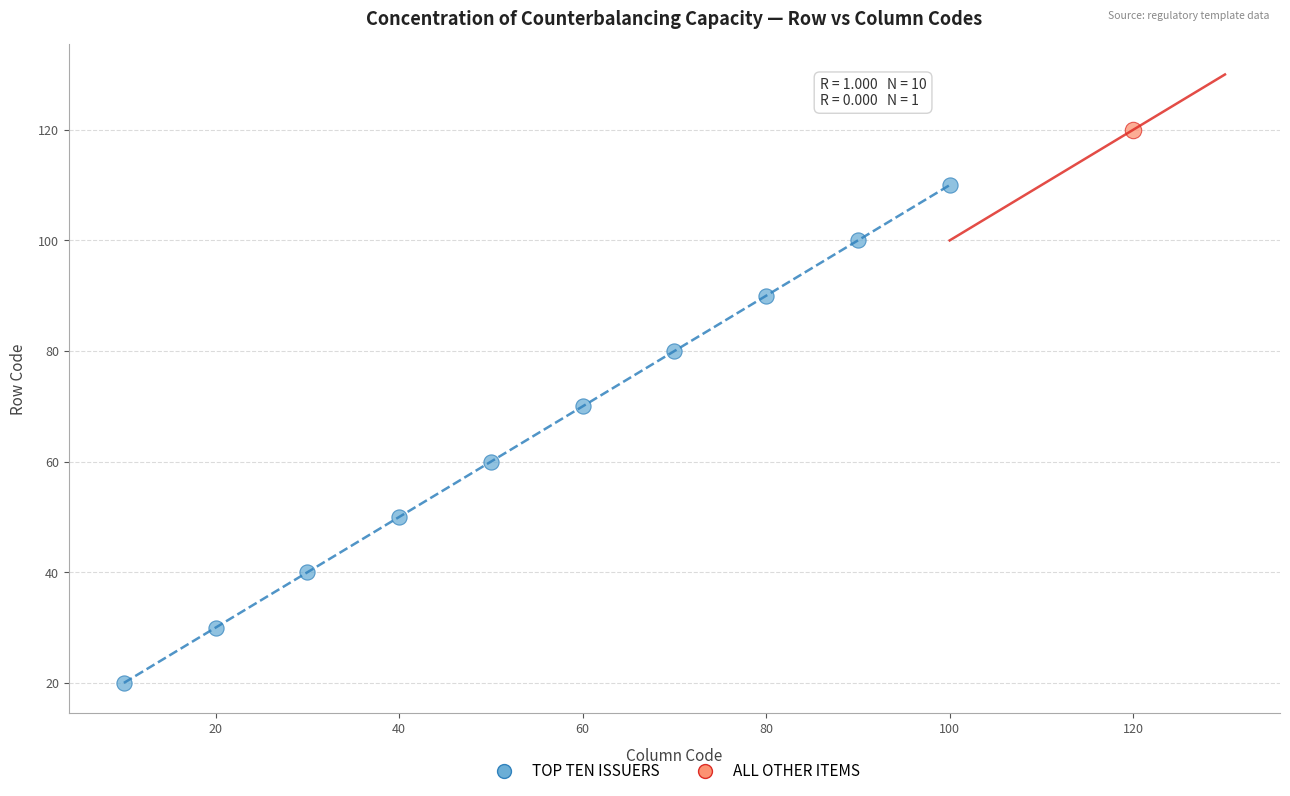

What are all the series names shown in the legend?

TOP TEN ISSUERS, ALL OTHER ITEMS